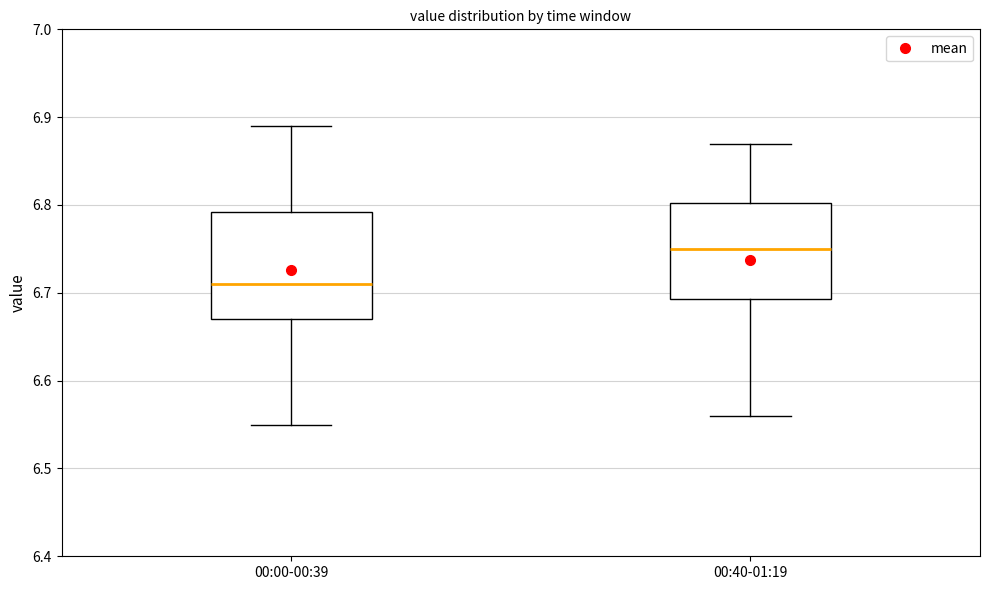

Reading left to right, read every box against the y-axis: the position of its median line, the range the box covers, and the ends of its whiskers. The values are not printed on the chart, so give them approximately, as read against the axis.

00:00-00:39: median 6.71, box 6.67 to 6.79, whiskers 6.55 to 6.89
00:40-01:19: median 6.75, box 6.69 to 6.80, whiskers 6.56 to 6.87